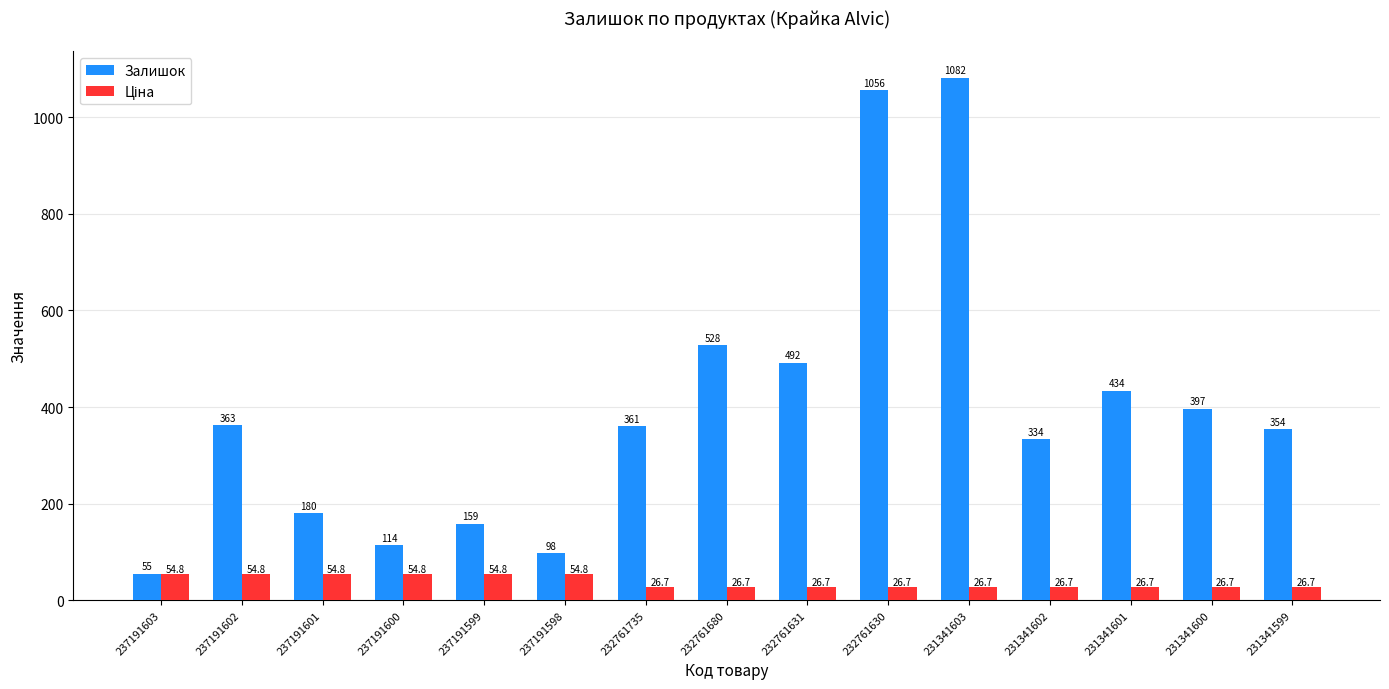

What is the average value of the Залишок series?

400.5